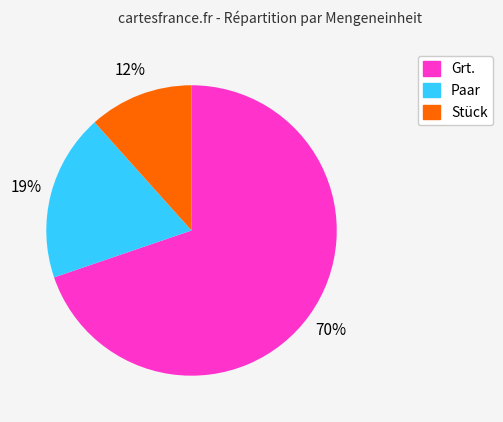

Is there a majority slice in this chart?

Yes